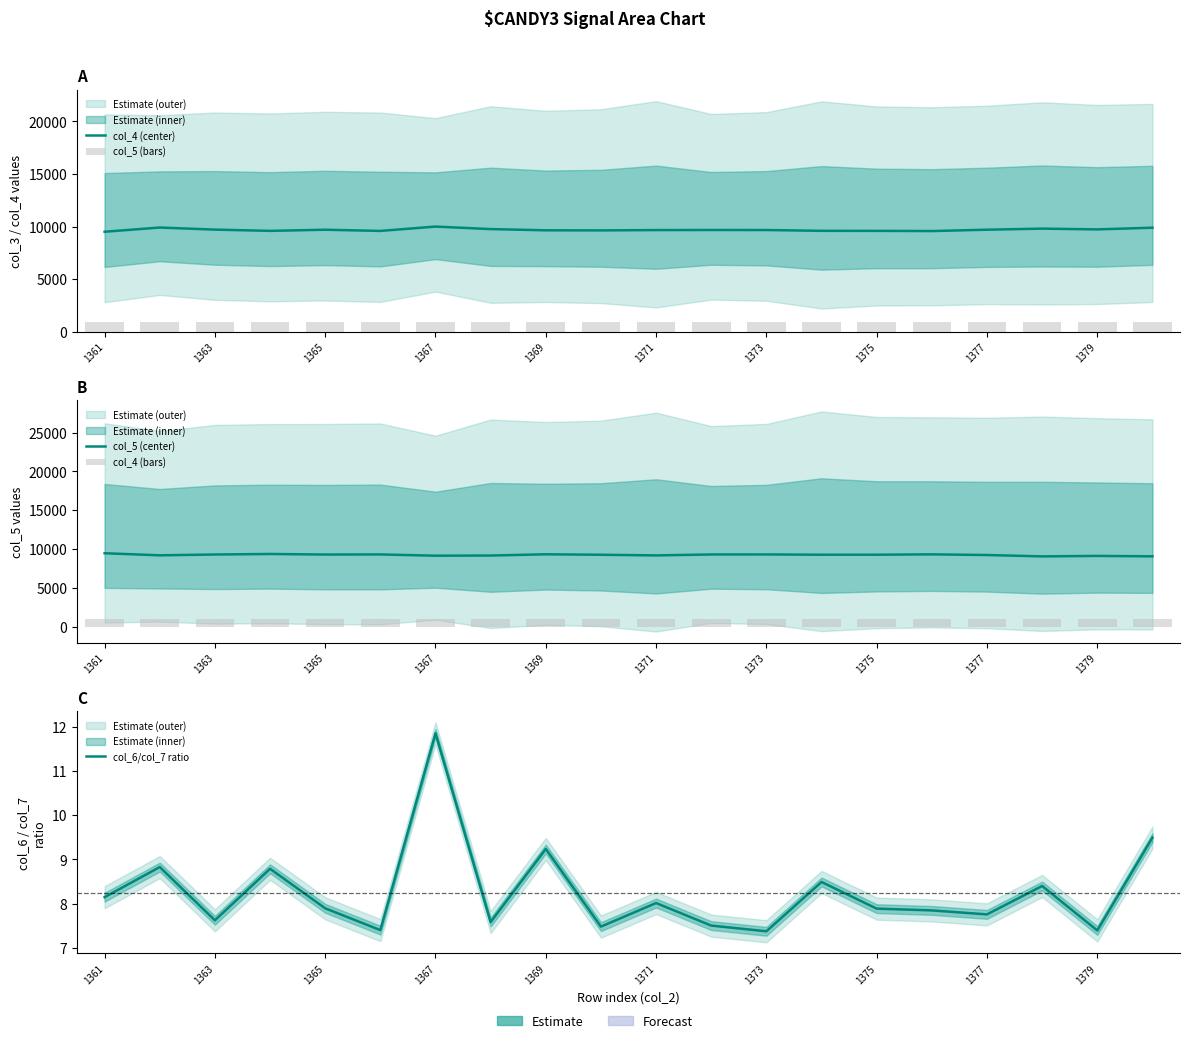

Is the value of col_4 (center) at 1373 greater than the value of col_5 (center) at 1371?

Yes